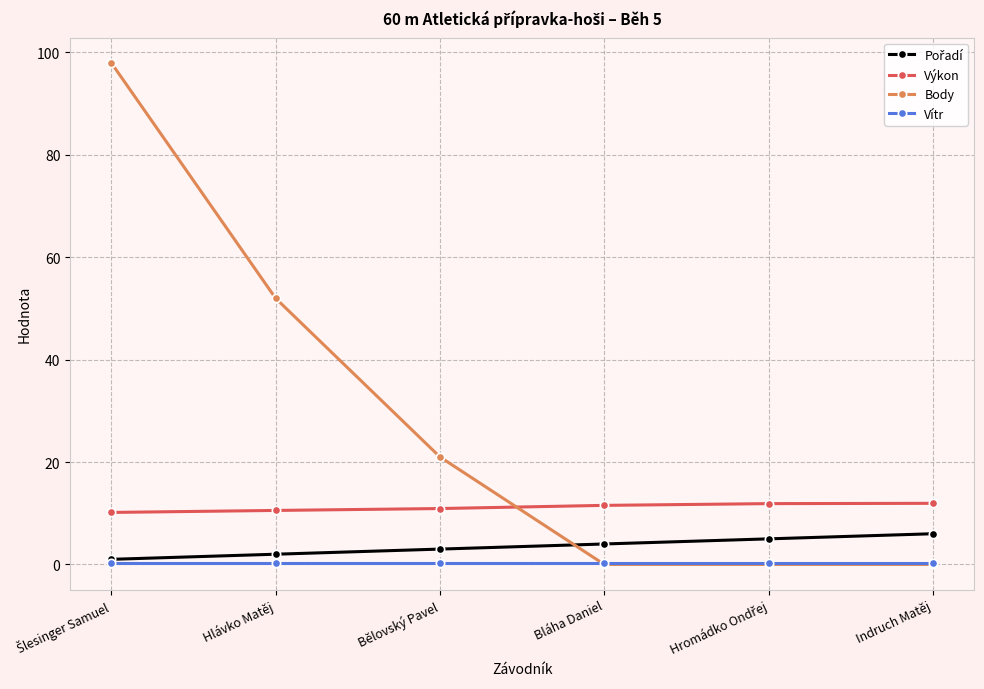

Where is Body nearest to the value 49?

Hlávko Matěj